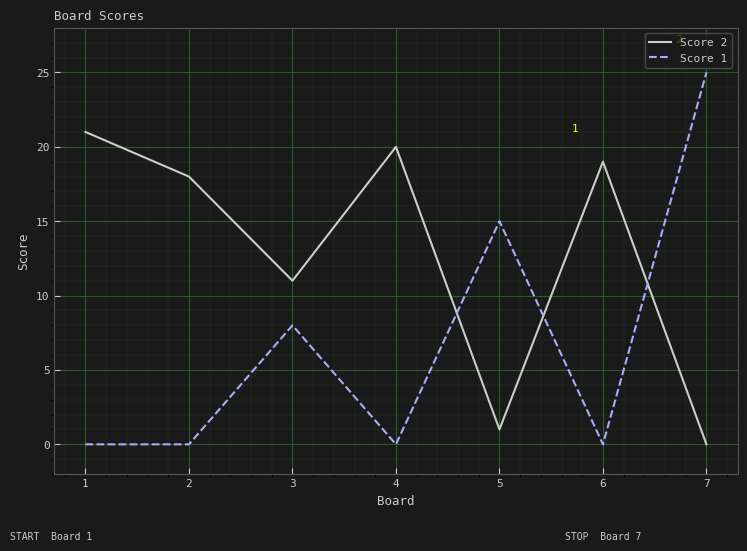

Which series changed the most between 1 and 5?

Score 2